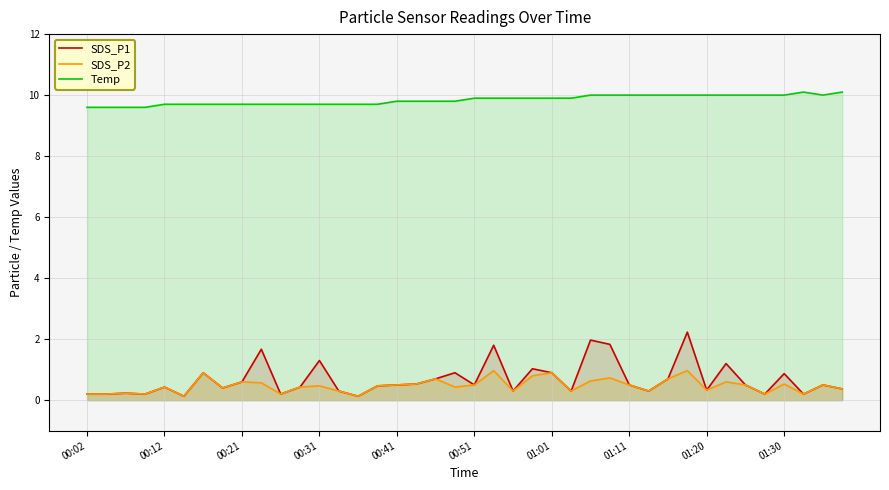

How many lines are shown in the chart?

3